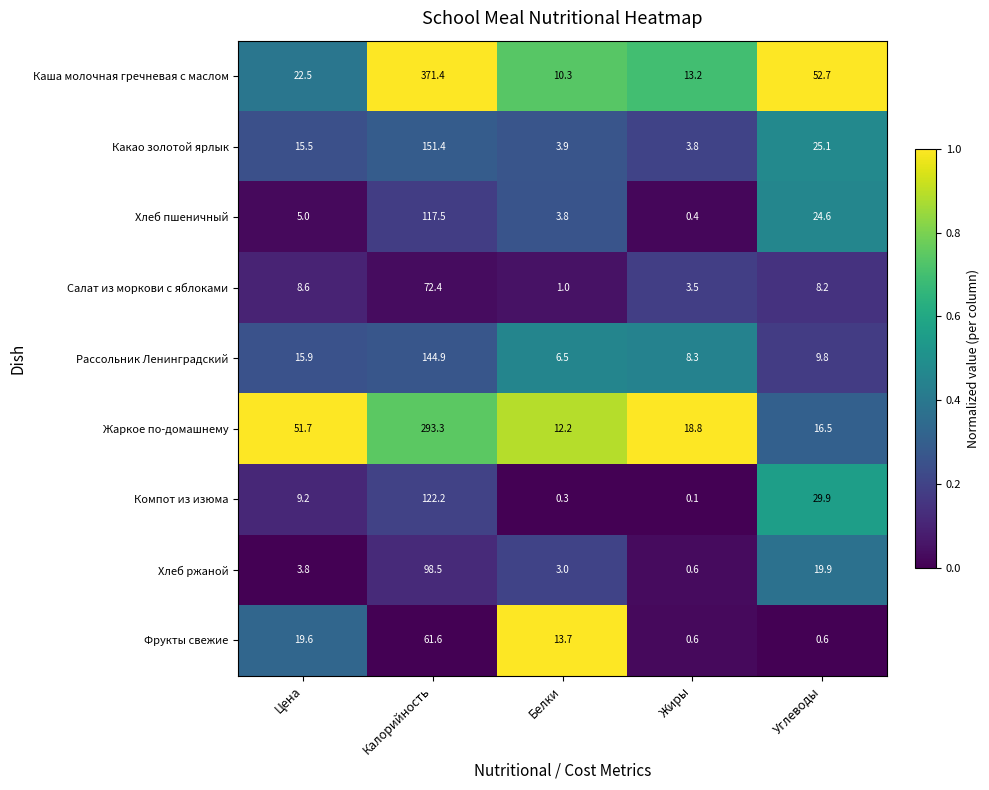

Rank the series by their maximum value, from lowest to highest.

Фрукты свежие, Салат из моркови с яблоками, Хлеб ржаной, Хлеб пшеничный, Компот из изюма, Рассольник Ленинградский, Какао золотой ярлык, Жаркое по-домашнему, Каша молочная гречневая с маслом